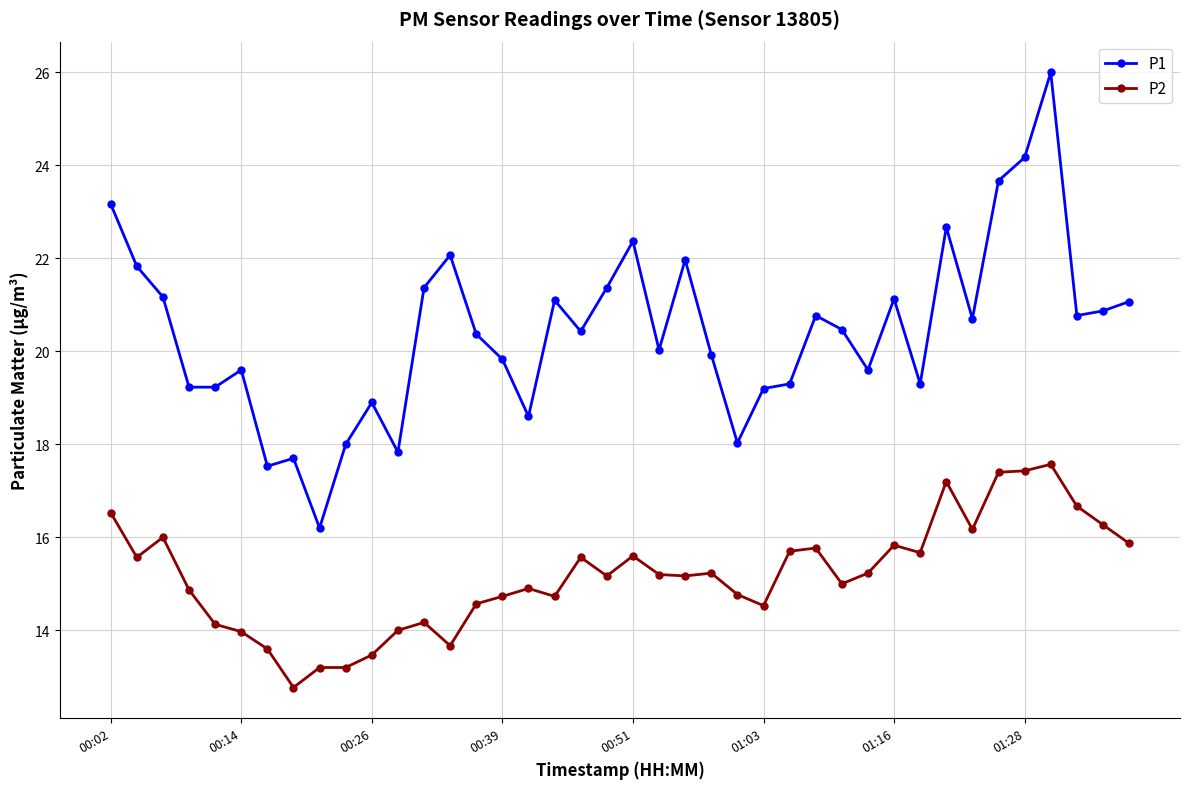

List the series in order of their peak value, lowest first.

P2, P1